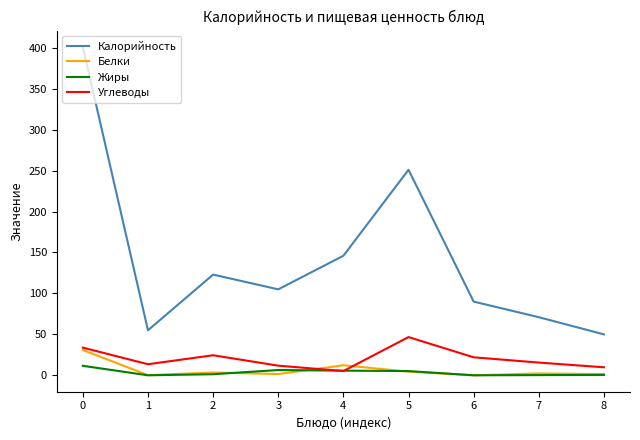

What is the greatest value displayed?

401.0